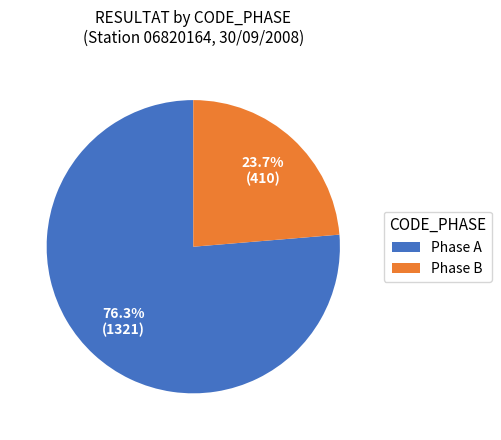

Which category has the smallest portion of the pie?

Phase B